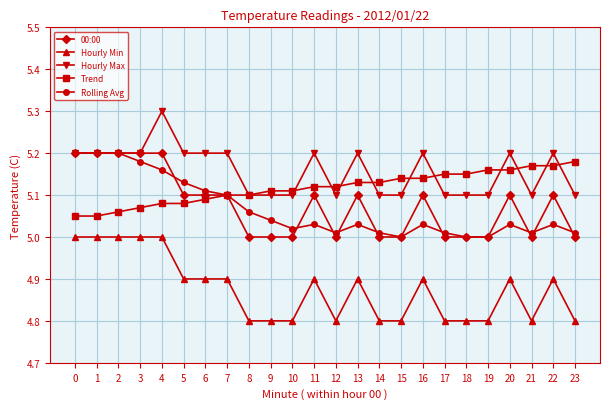

Which series has the largest total across all categories?

Hourly Max